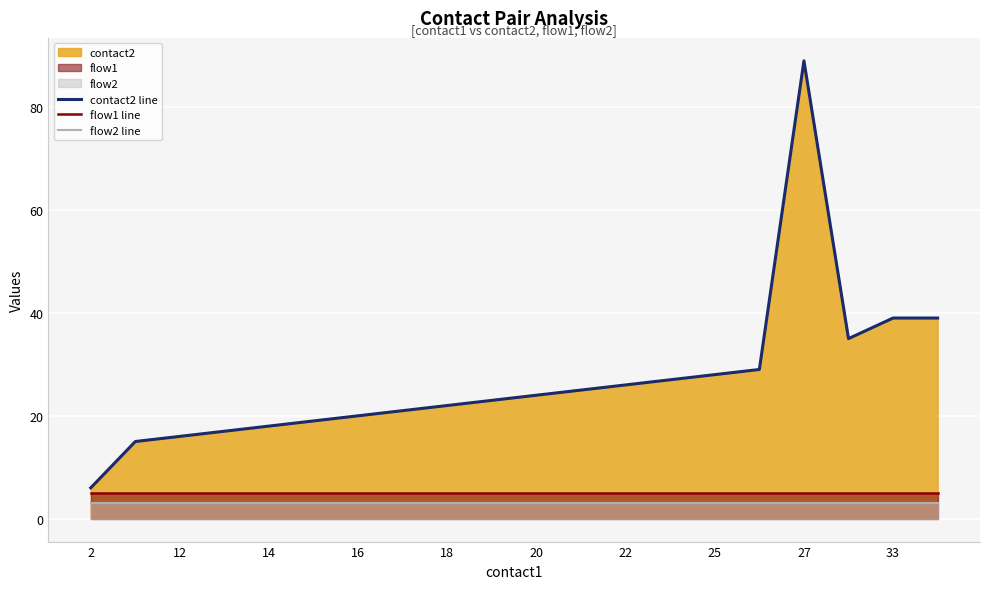

At how many categories does at least one series exceed 54?

1